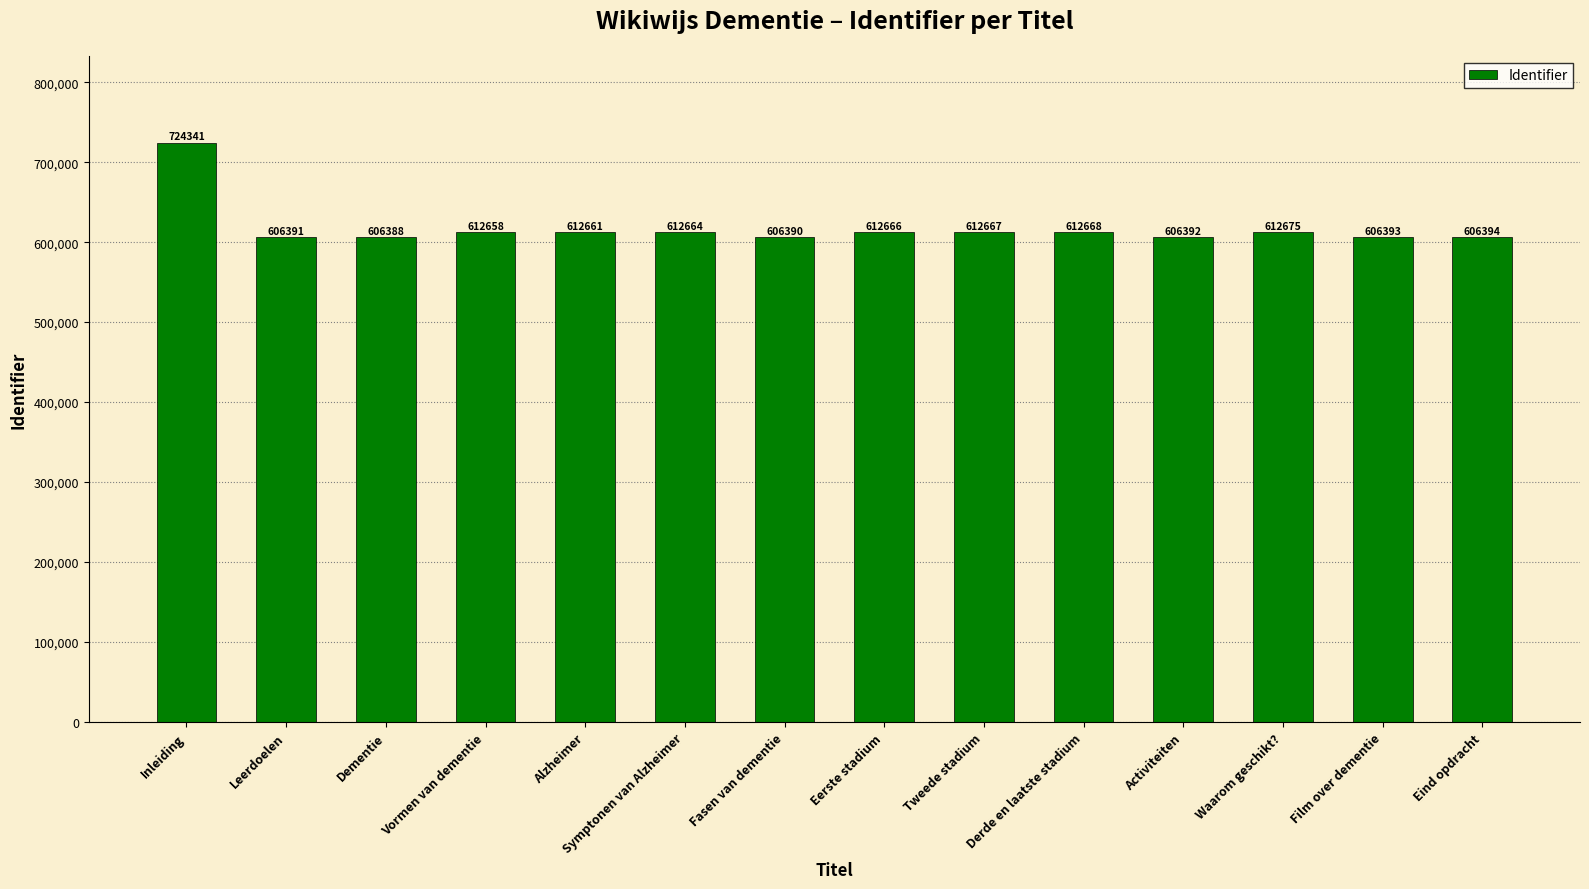

What position from the left is Tweede stadium?

9